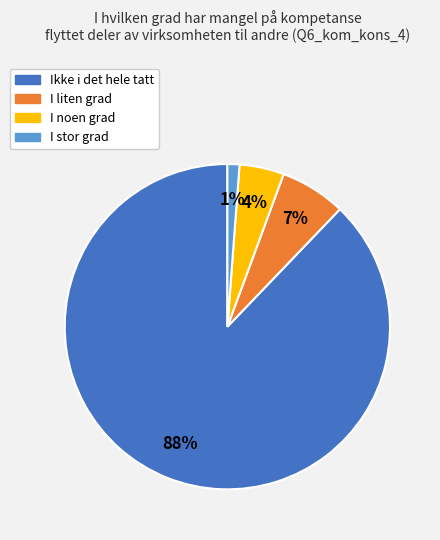

Is there a majority slice in this chart?

Yes